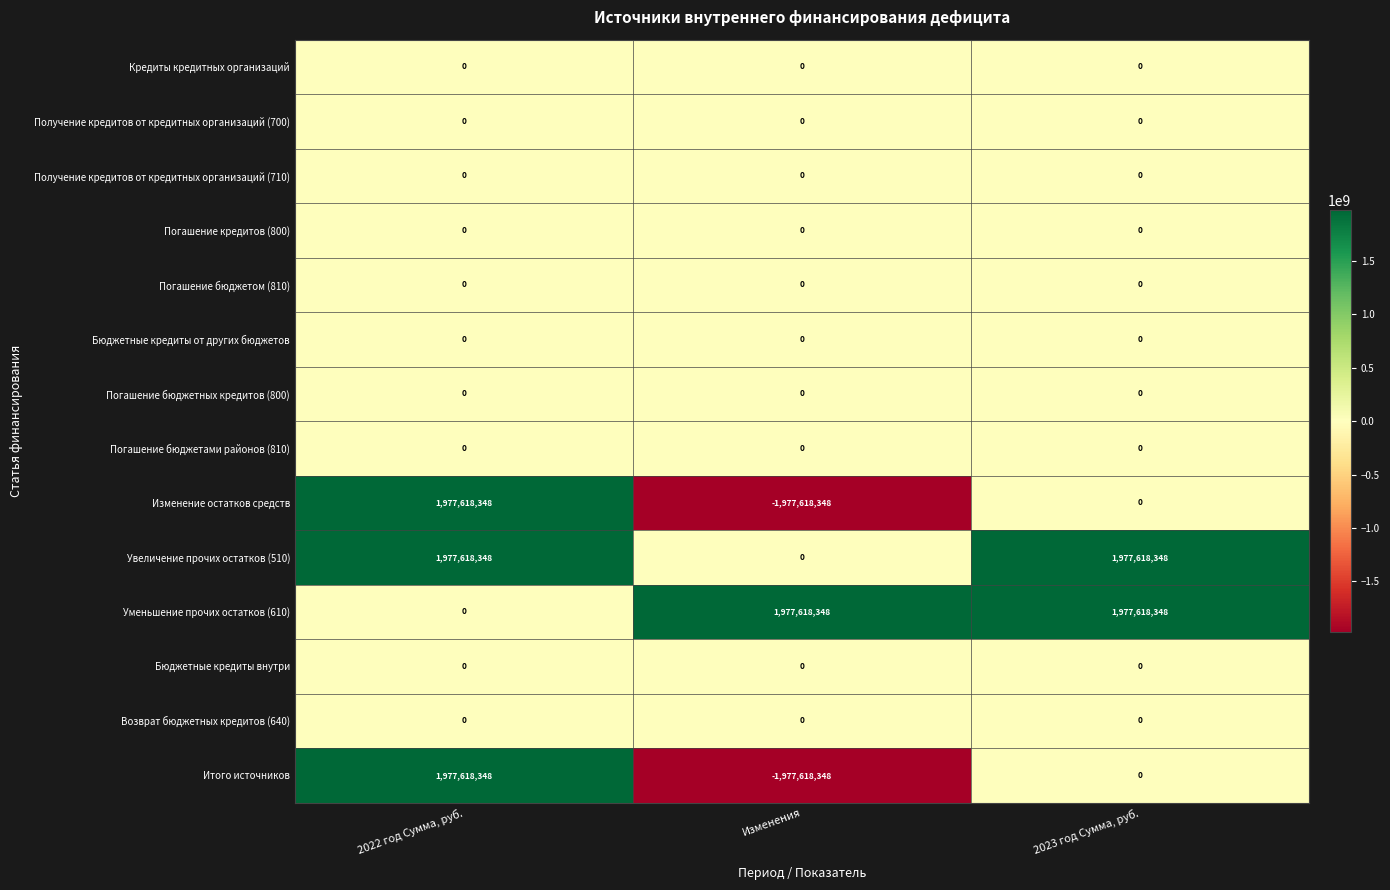

How many data points does each series have?

3